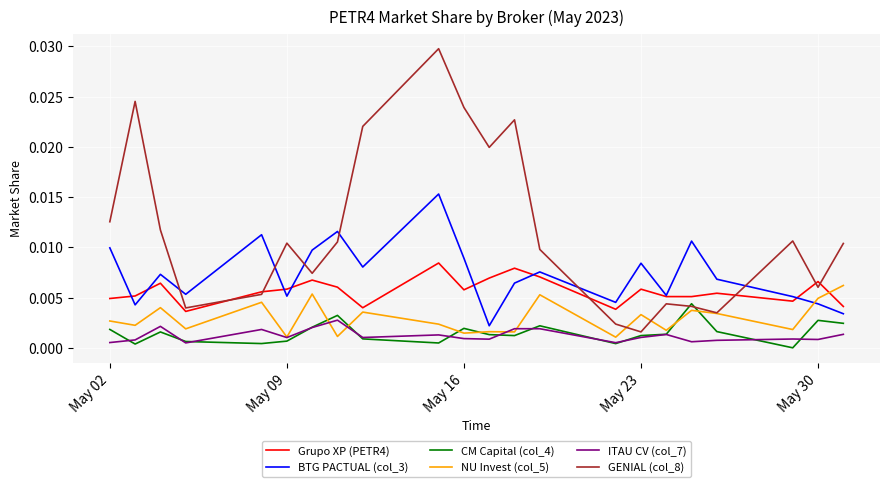

True or false: Grupo XP (PETR4) has more than 1 interior local peaks.

True